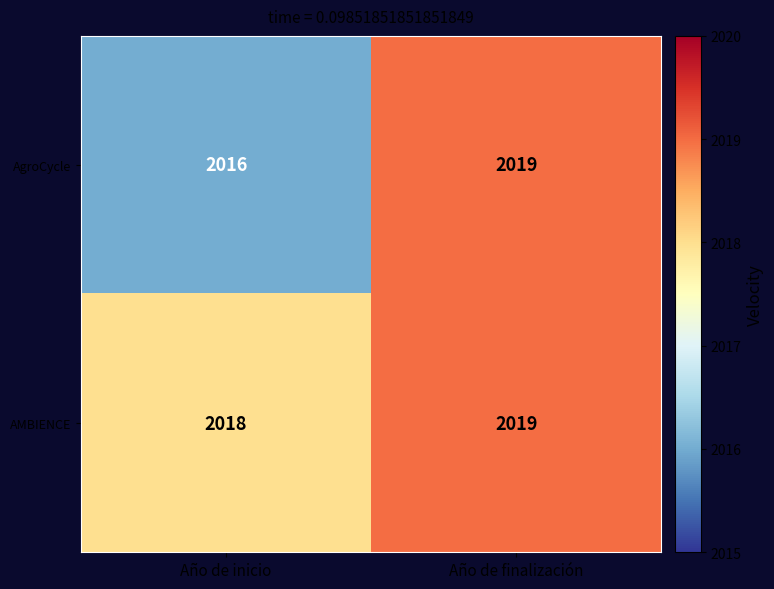

Reading left to right, what are all the values shown in this chart?

AgroCycle: 2016	2019
AMBIENCE: 2018	2019